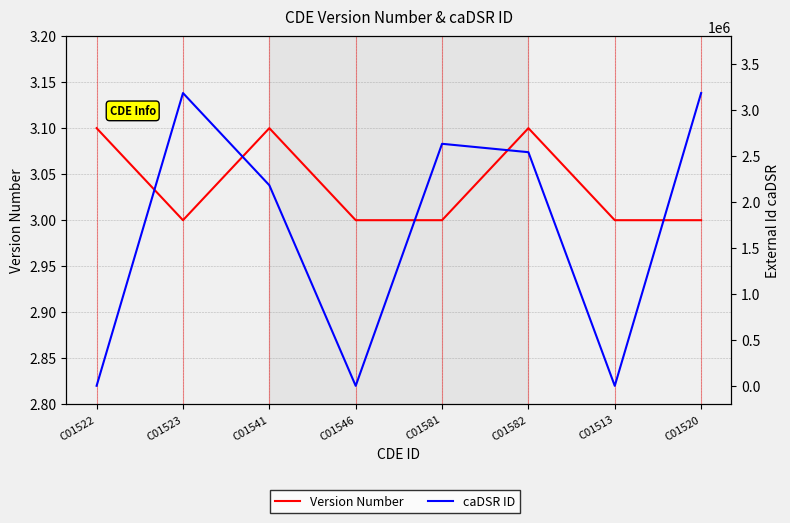

Rank the categories by Version Number value from highest to lowest.

C01522, C01541, C01582, C01523, C01546, C01581, C01513, C01520